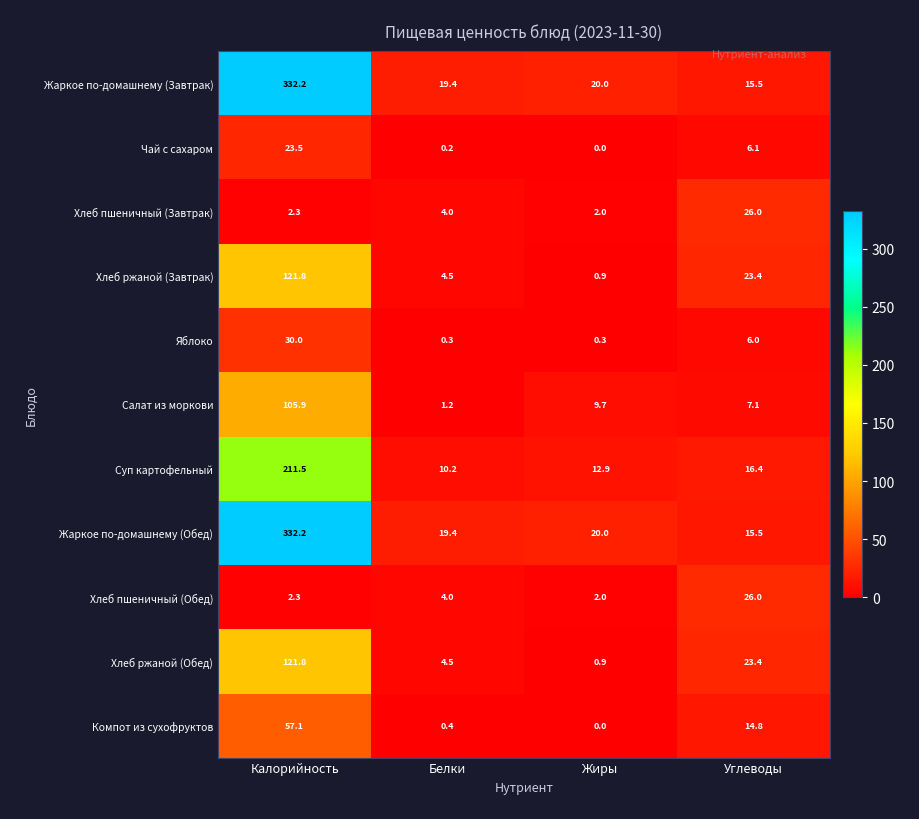

Is it true that Жаркое по-домашнему (Завтрак) equals 21.3 at Углеводы?

False